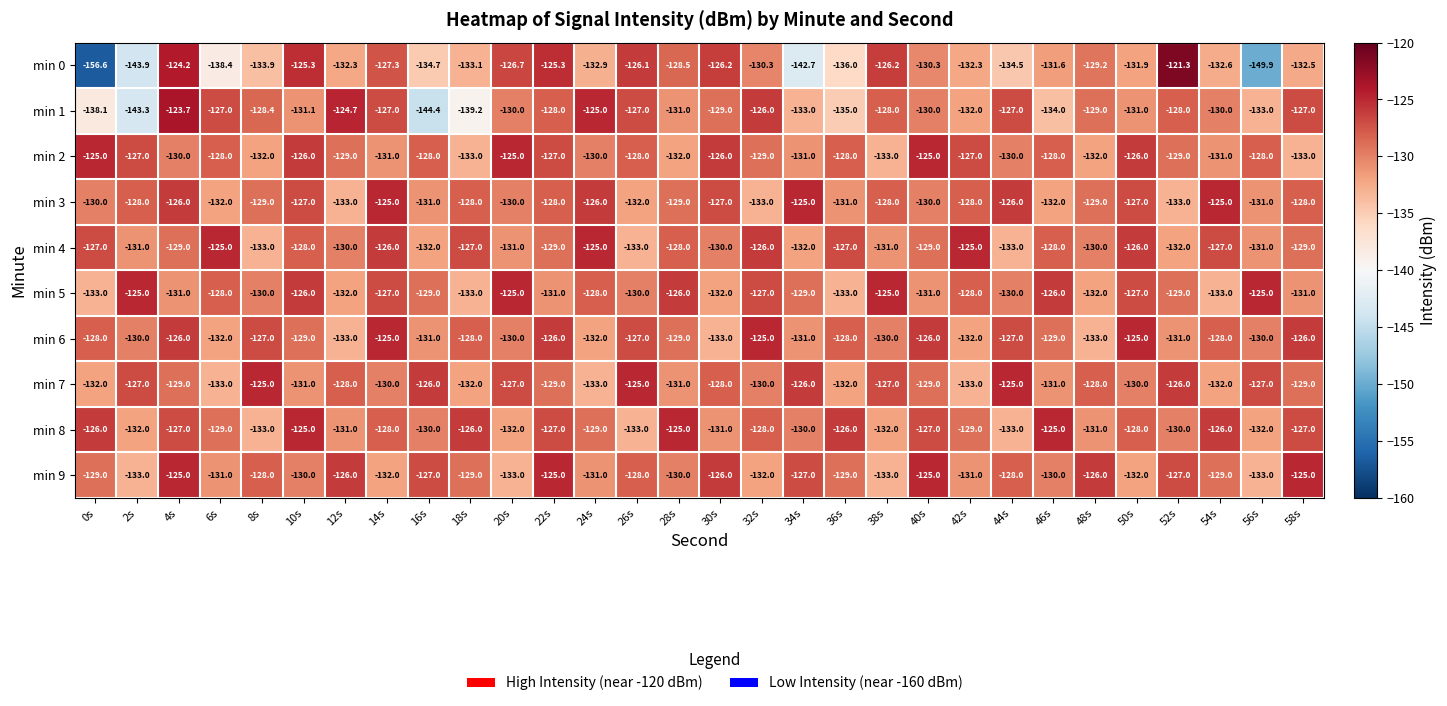

What is the average value of the min 1 series?

-130.7